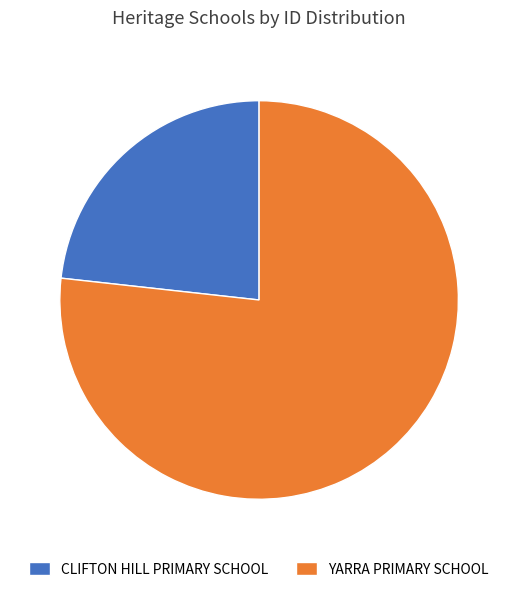

How many slices are in this pie chart?

2